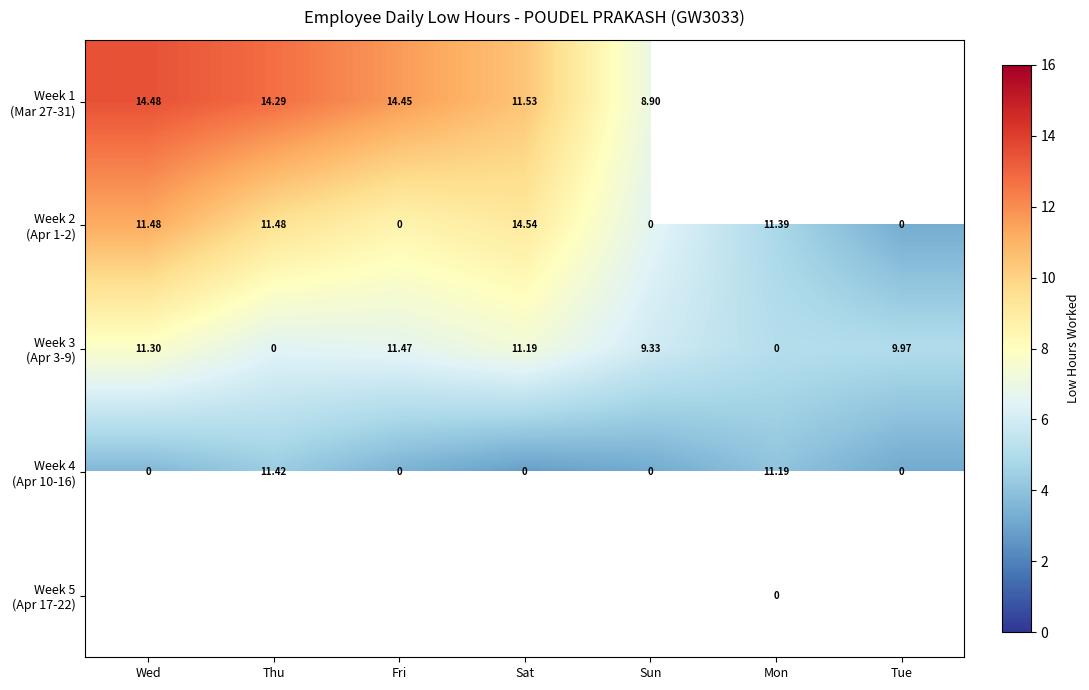

Where does the Week 3 (Apr 3-9) series first go above 6?

Wed